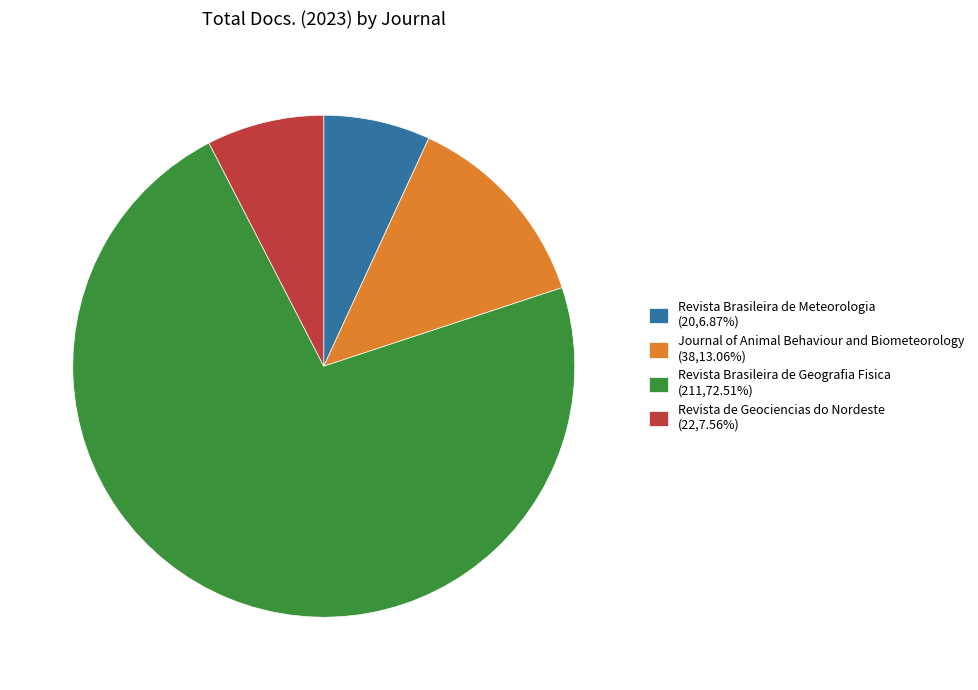

How many slices are in this pie chart?

4